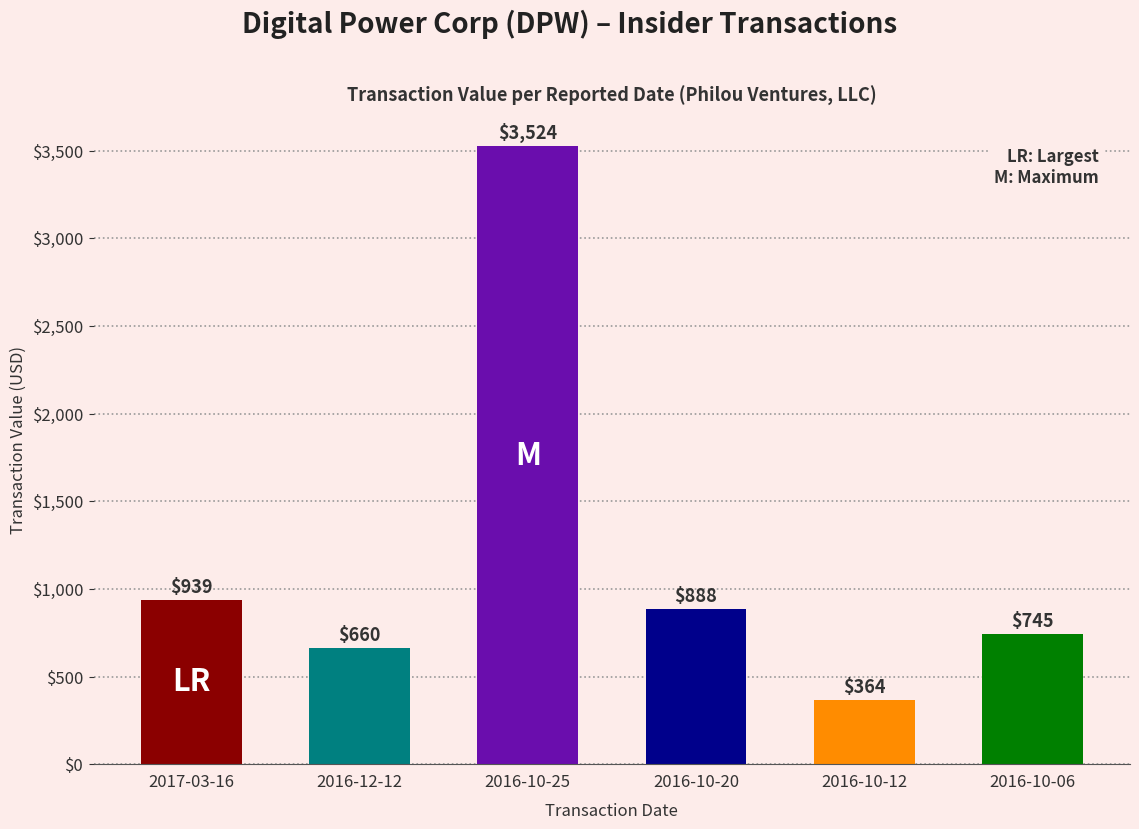

List the labels in order of value, smallest first.

2016-10-12, 2016-12-12, 2016-10-06, 2016-10-20, 2017-03-16, 2016-10-25